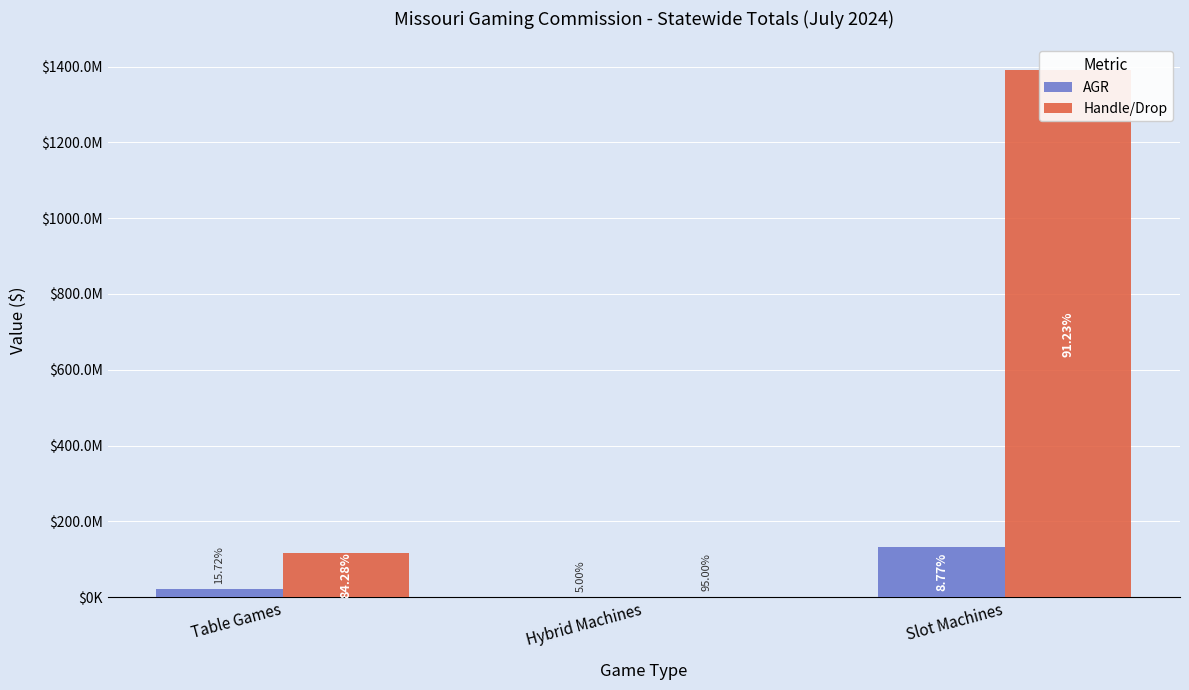

True or false: Handle/Drop has a value of 45919967.7 at Table Games.

False